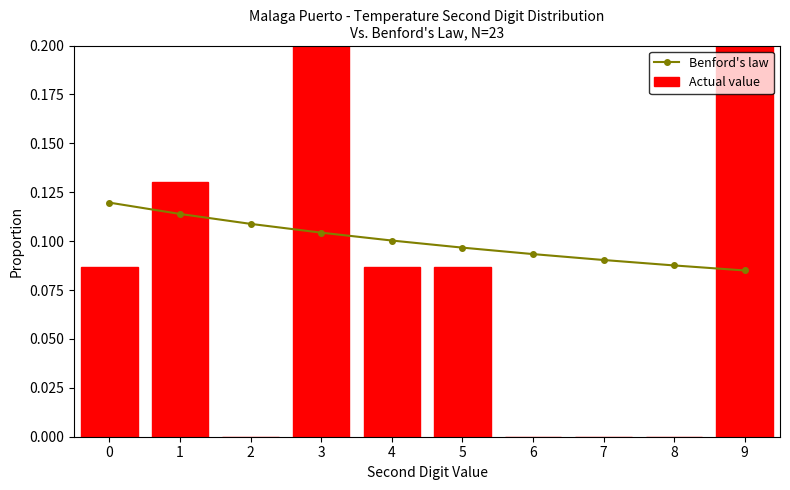

What are all the series names shown in the legend?

Benford's law, Actual value